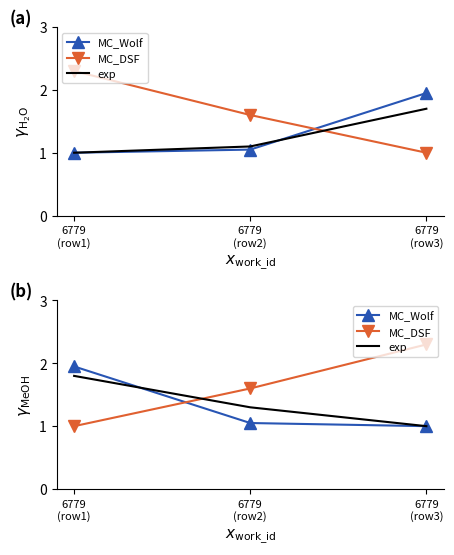

Which series has the widest spread of values?

MC_DSF